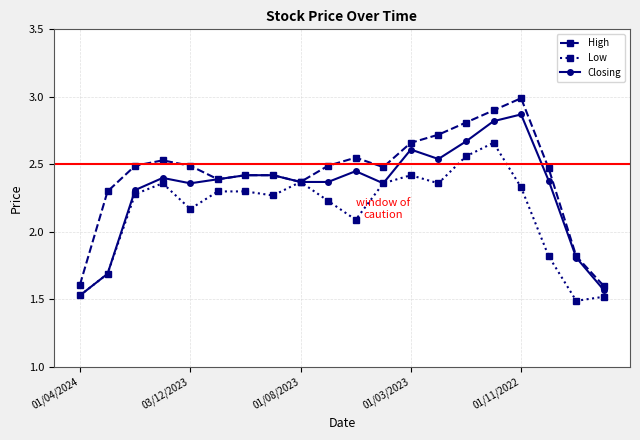

True or false: Closing has more than 0 points higher than both neighbors.

True